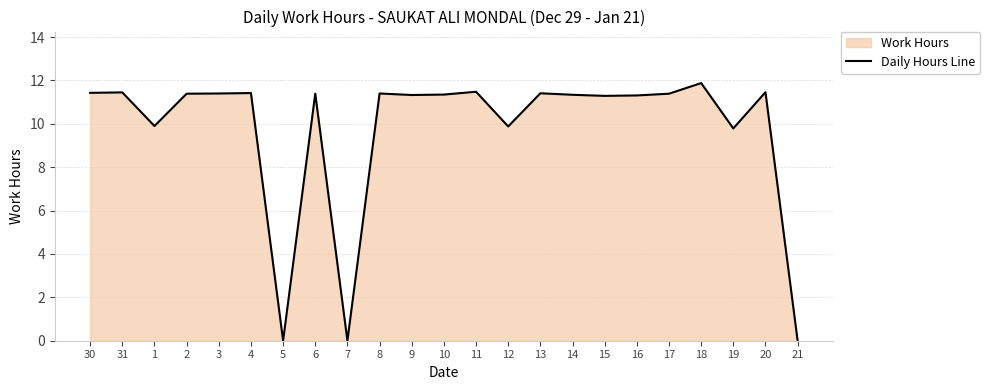

What is the sum of all values?

223.7